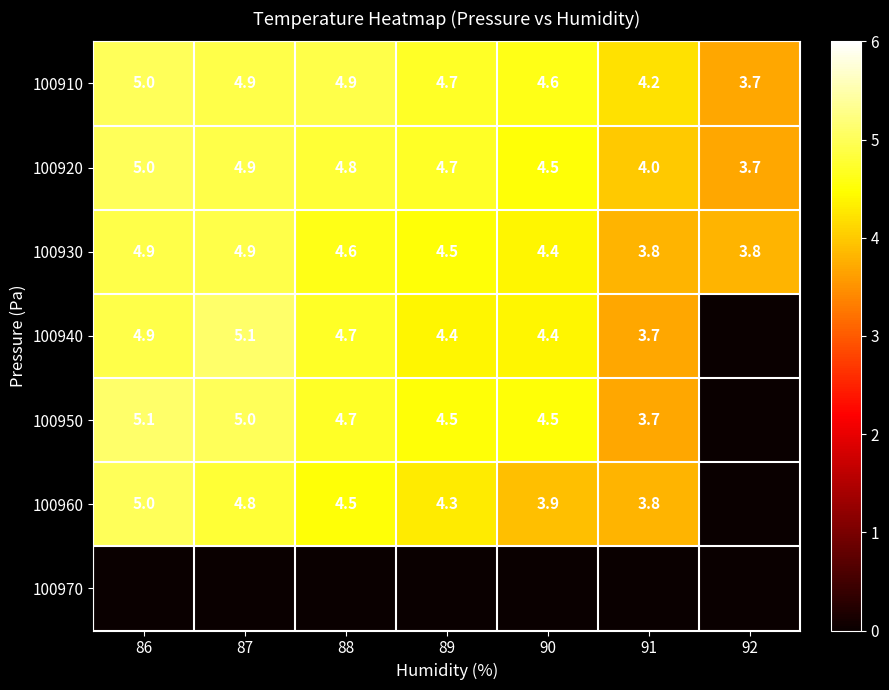

The value of 100930 at 89 is 4.5. True or false?

True